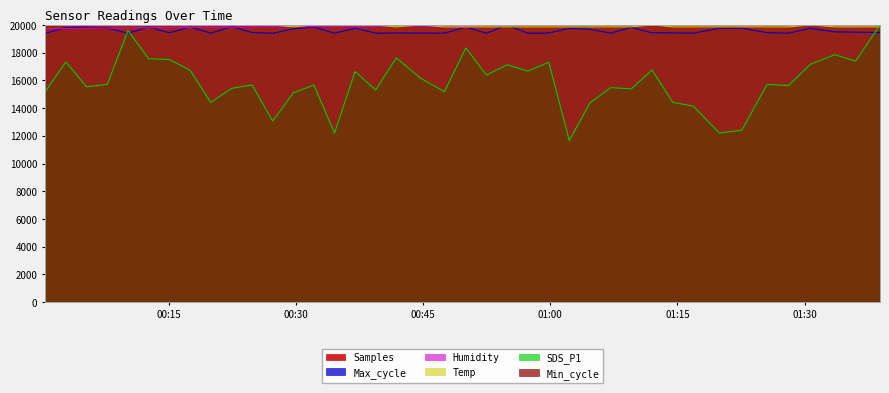

What is the minimum value shown in the chart?

11652.2